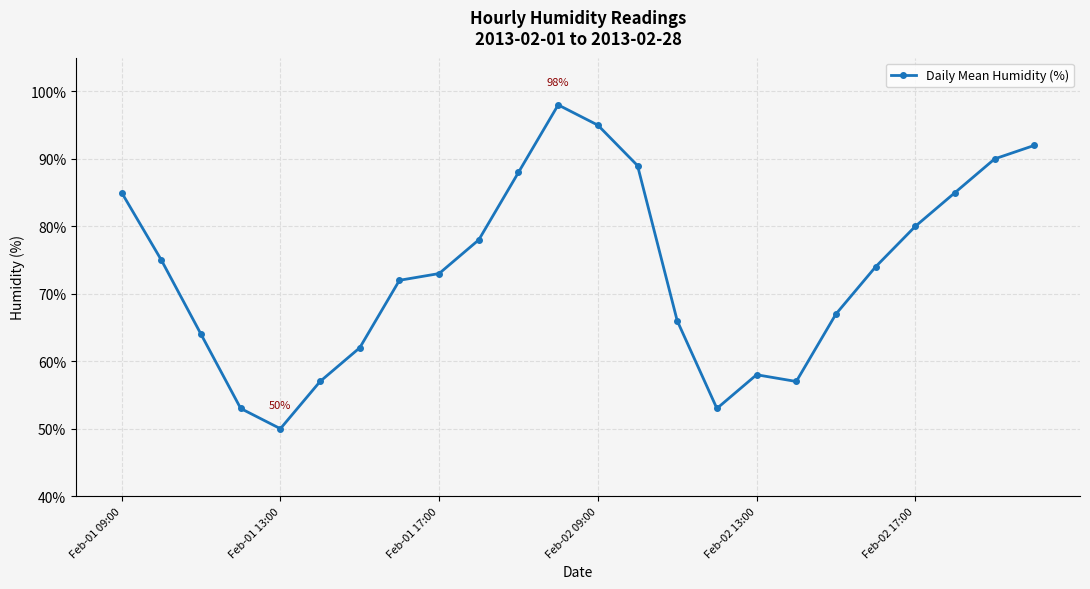

What is the difference between the maximum and minimum values?

48